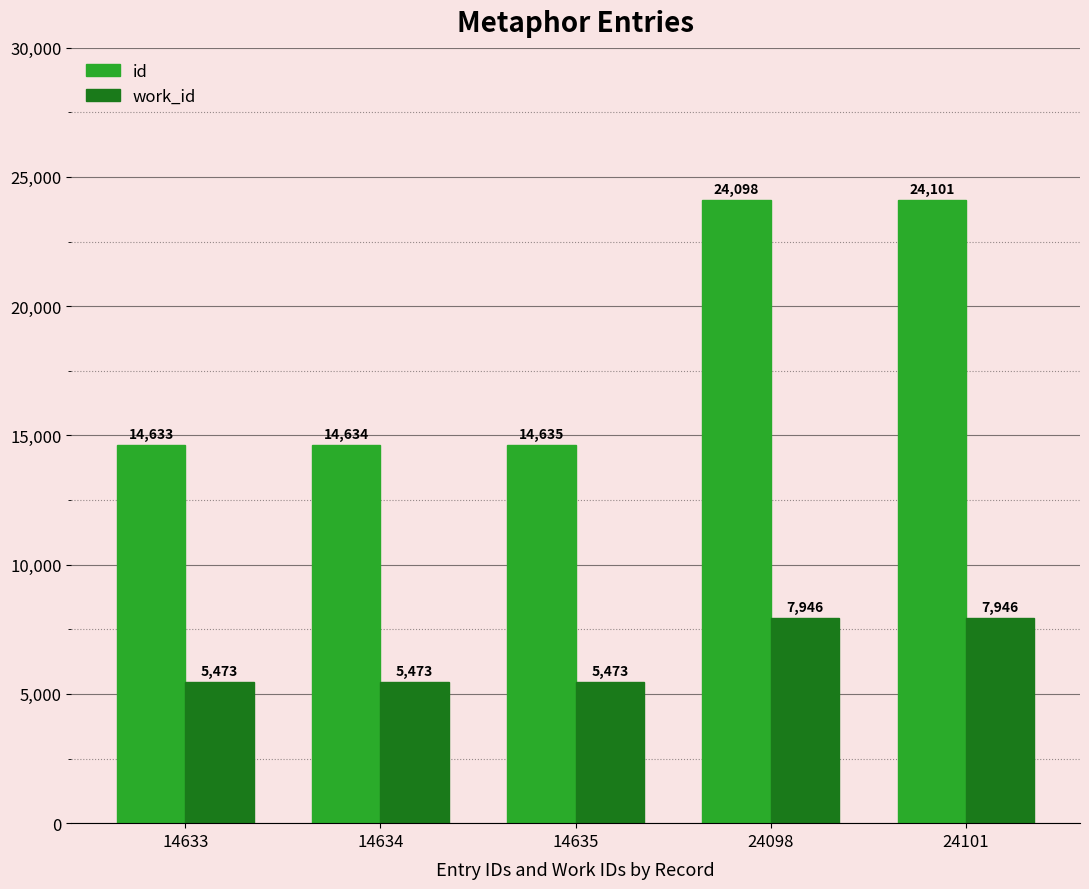

Which series has the largest total across all categories?

id